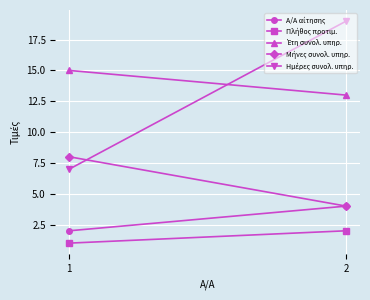

How many values in the Ημέρες συνολ. υπηρ. series are below 19?

1